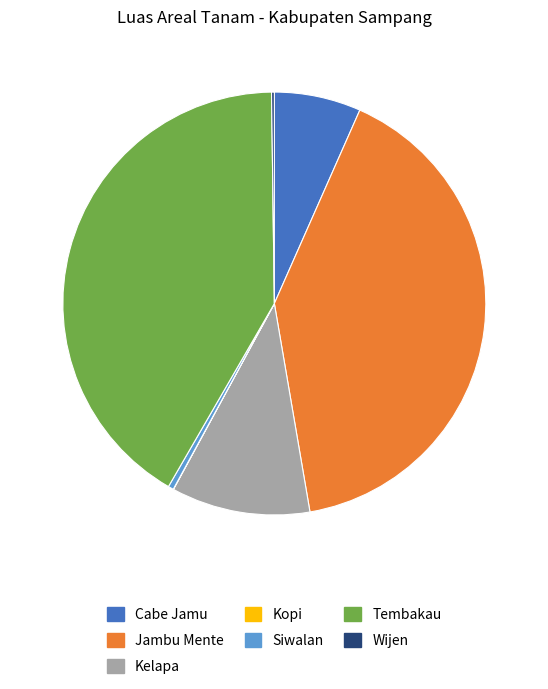

Which has a higher value, Jambu Mente or Kelapa?

Jambu Mente